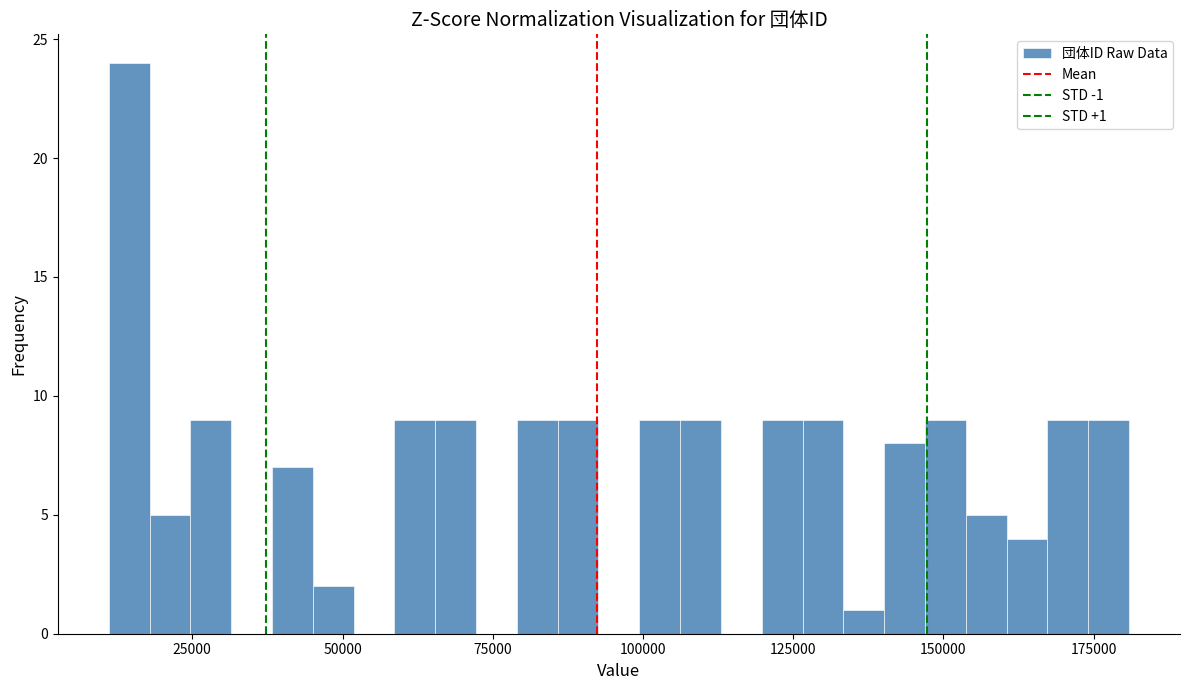

Read against the x-axis, roughly where is the centre of the tallest bar?

15000